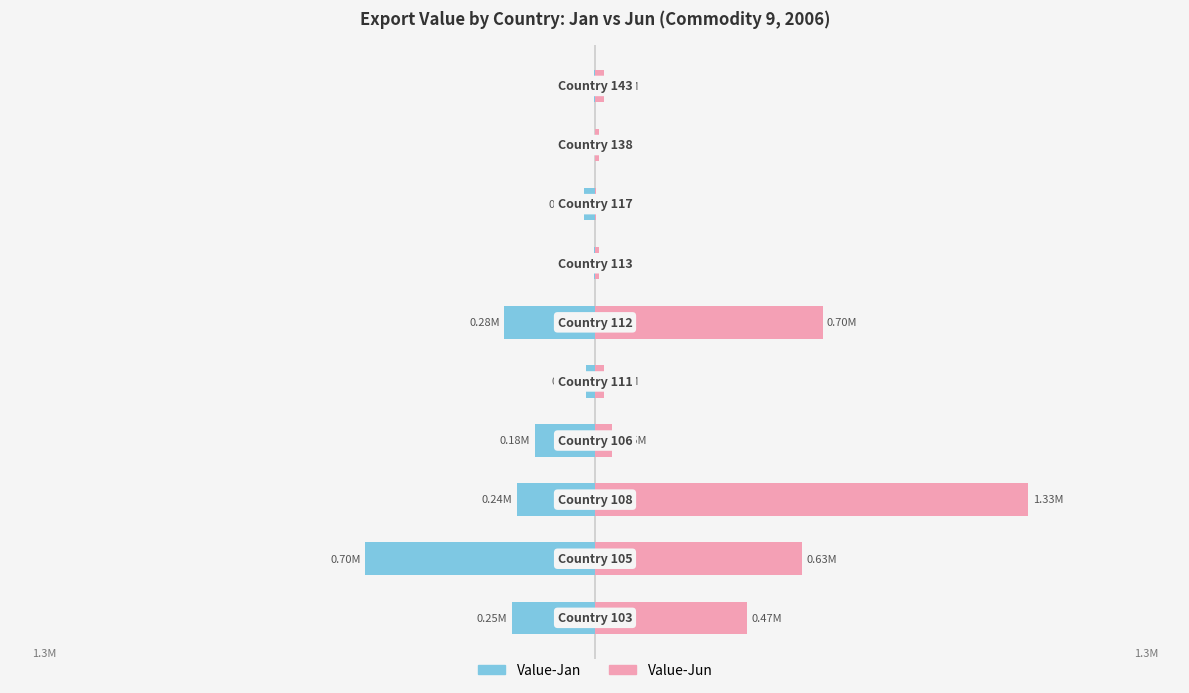

Count the number of data series in this chart.

2